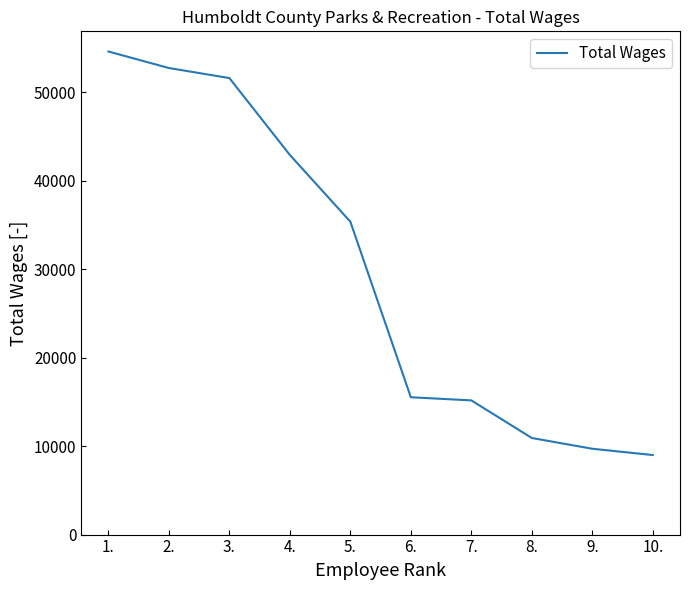

How many lines are shown in the chart?

1